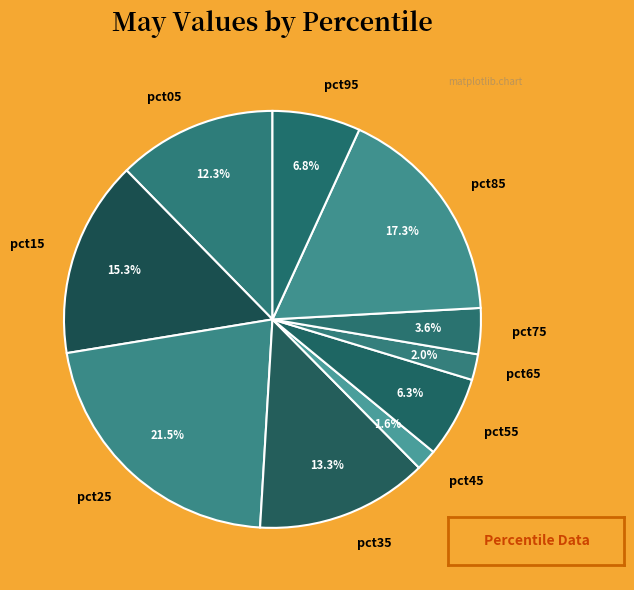

Does any single category account for the majority?

No